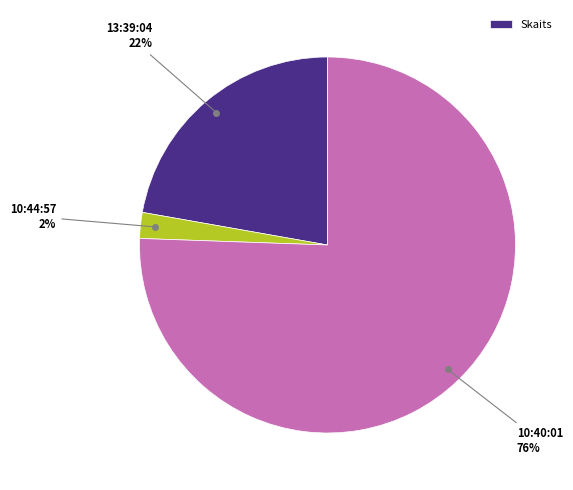

Does any single category account for the majority?

Yes